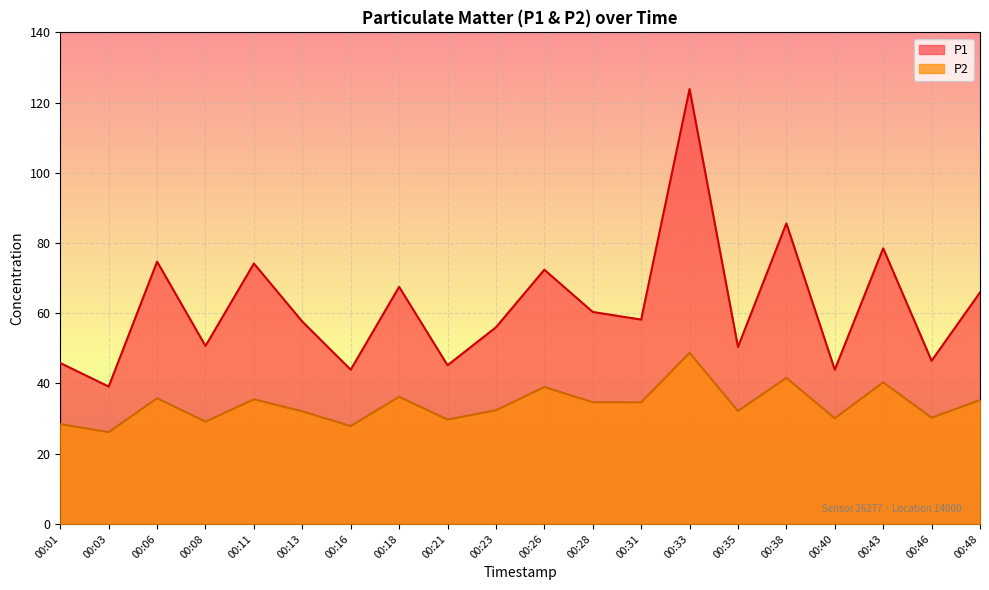

At how many categories does at least one series exceed 111?

1